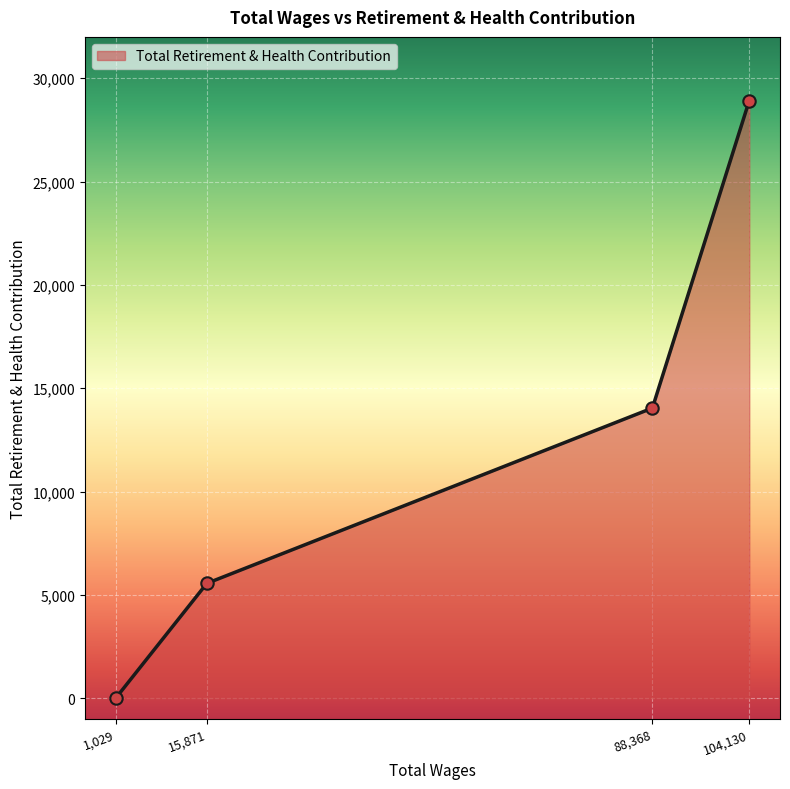

What is the change in value from 15,871 to 104,130?

+23360